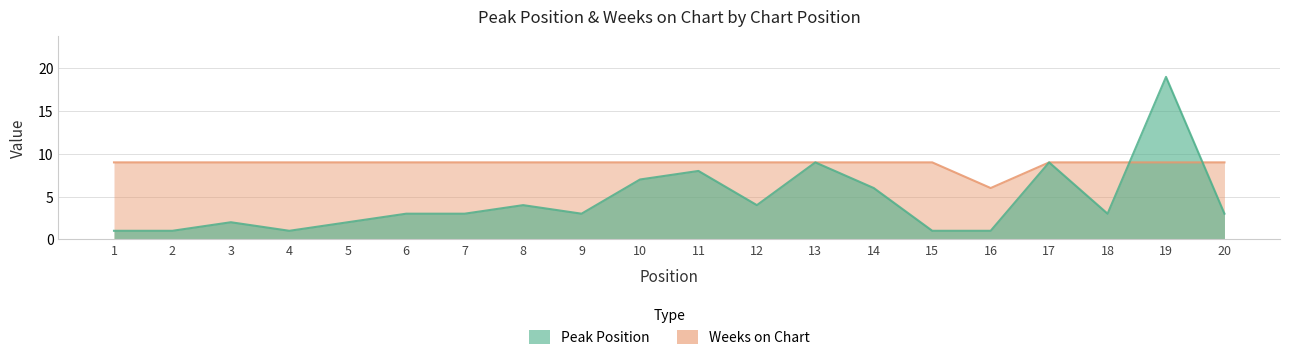

How many values in the Peak Position series are below 3?

7